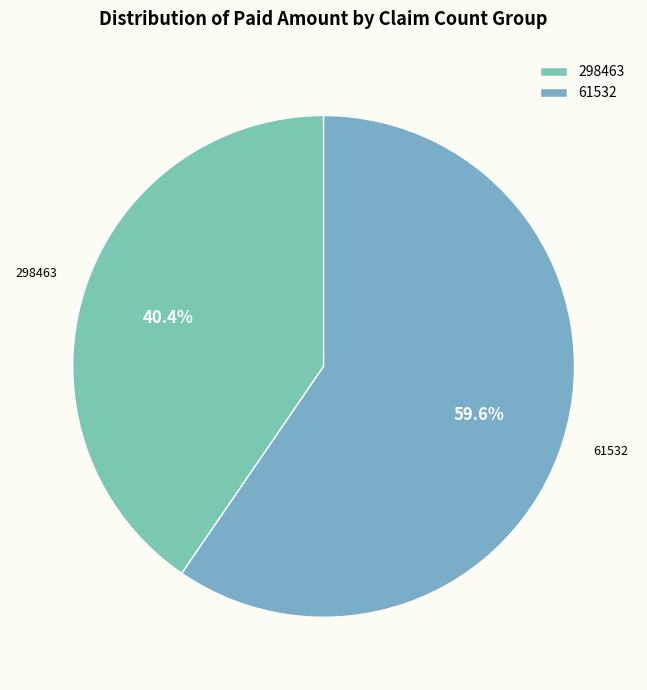

What percentage is the 298463 slice, to the nearest percent?

40%